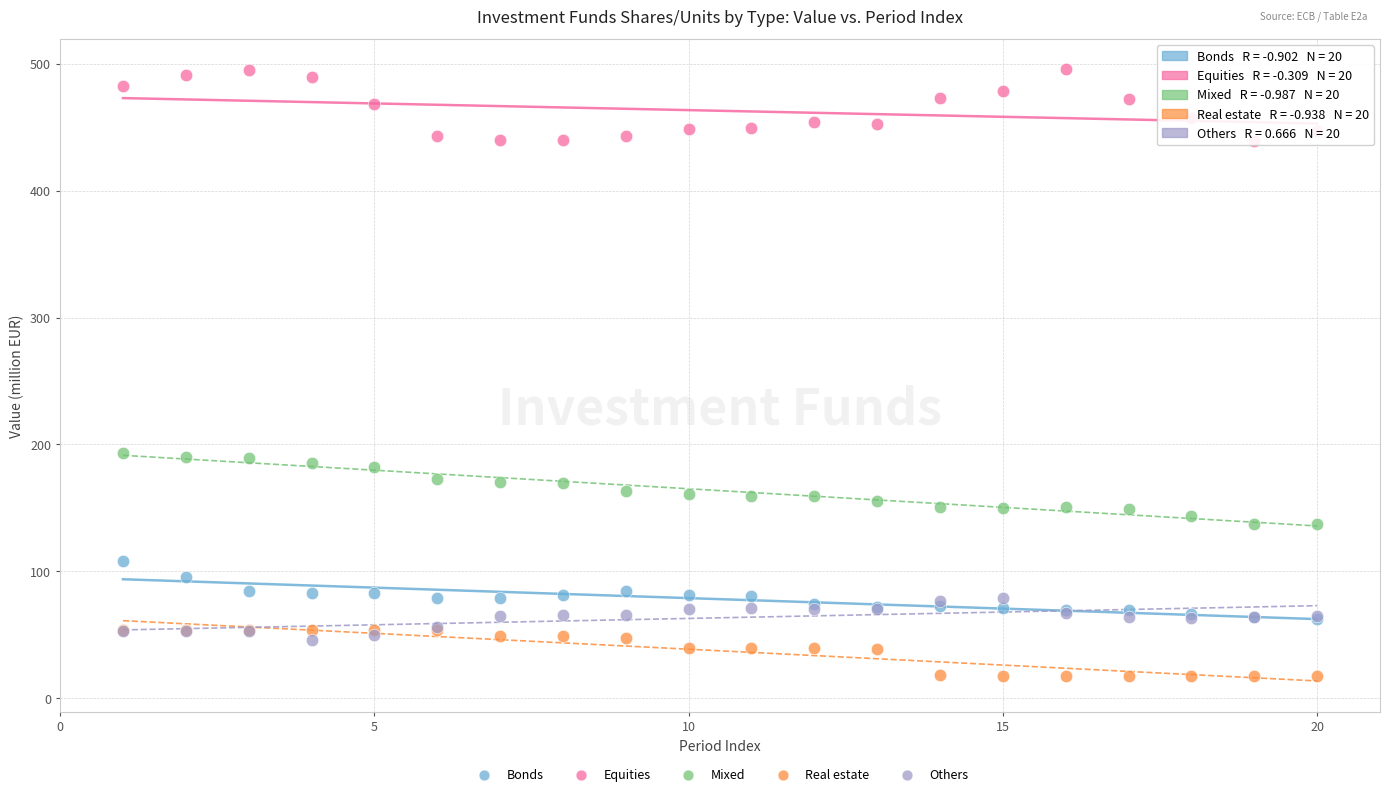

Which series contains the highest Y value?

Equities